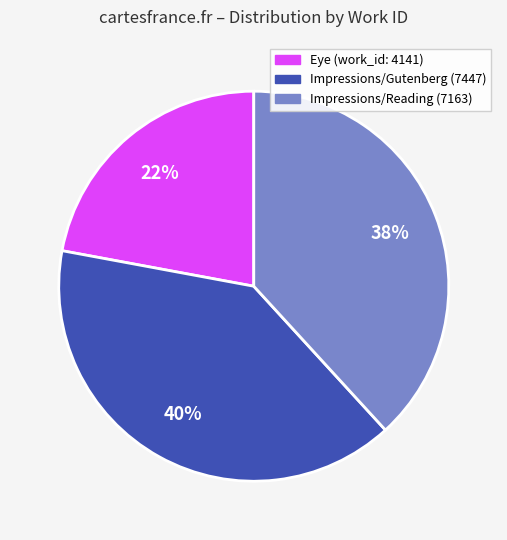

Is there a majority slice in this chart?

No